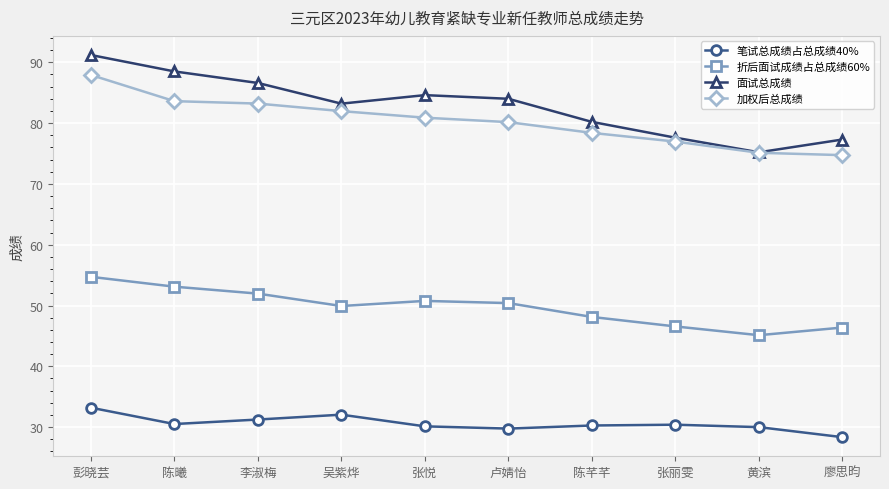

True or false: 面试总成绩 has a value of 77.6 at 张丽雯.

True